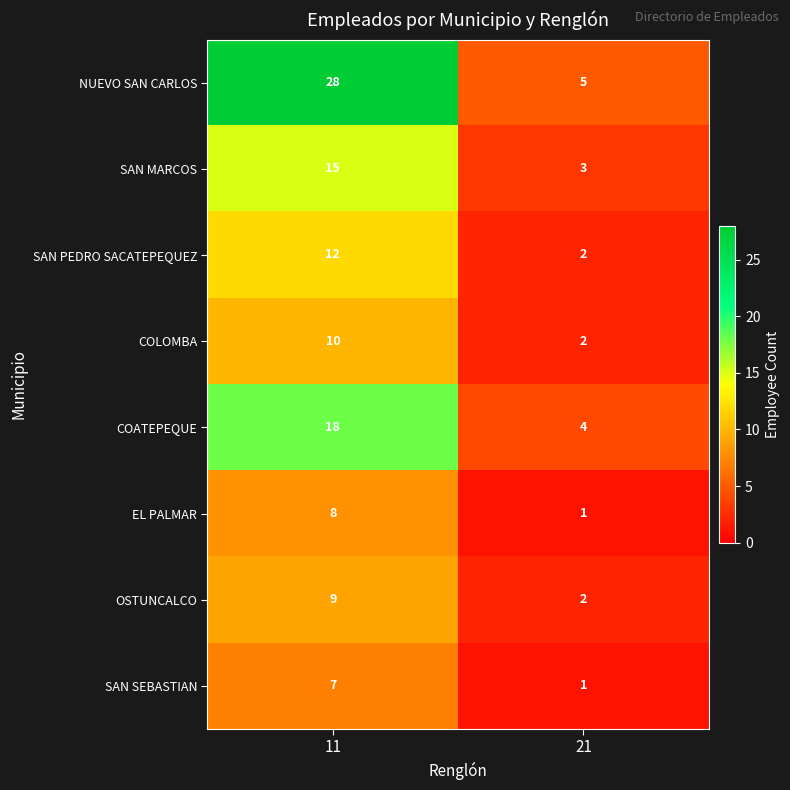

Reading right to left, extract all data points from this chart.

NUEVO SAN CARLOS: 5	28
SAN MARCOS: 3	15
SAN PEDRO SACATEPEQUEZ: 2	12
COLOMBA: 2	10
COATEPEQUE: 4	18
EL PALMAR: 1	8
OSTUNCALCO: 2	9
SAN SEBASTIAN: 1	7